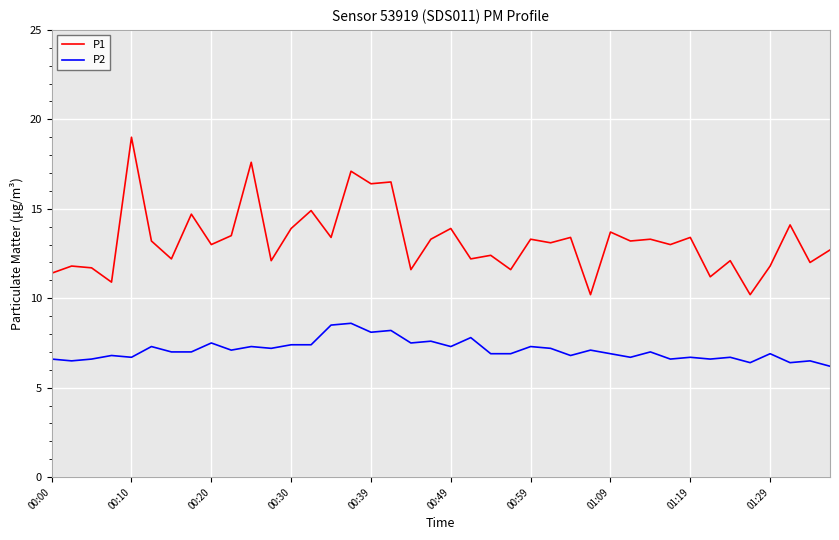

Which series has the widest spread of values?

P1